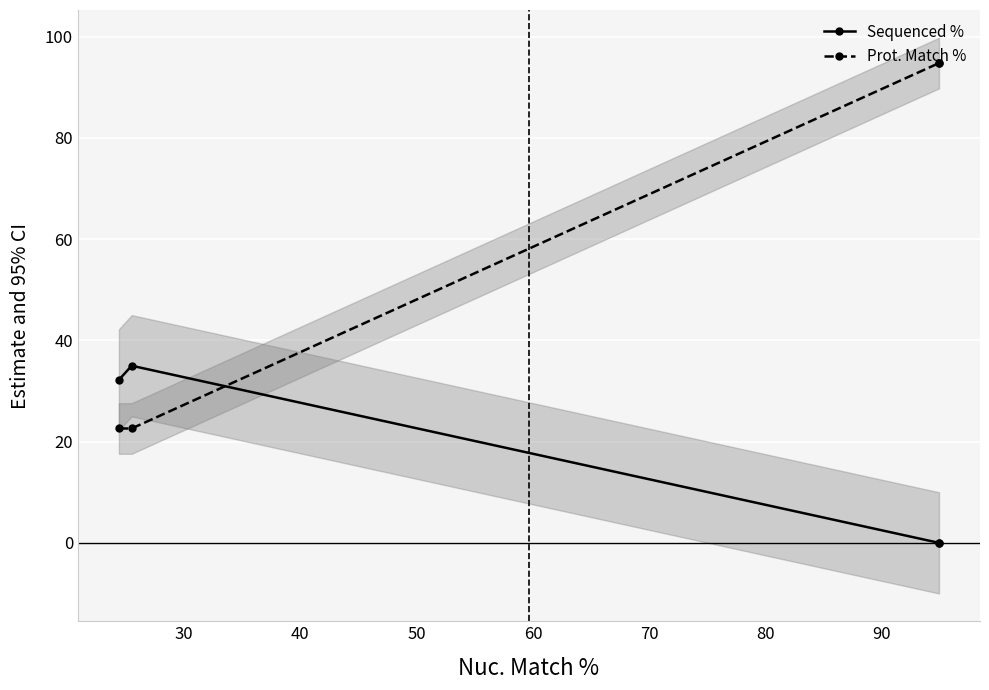

True or false: Prot. Match % and Sequenced % cross at least once.

True